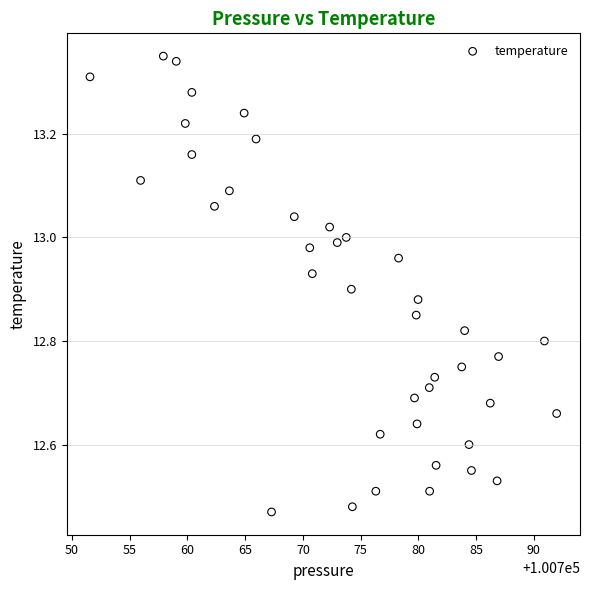

What is the range of Y values (max minus min)?

0.9